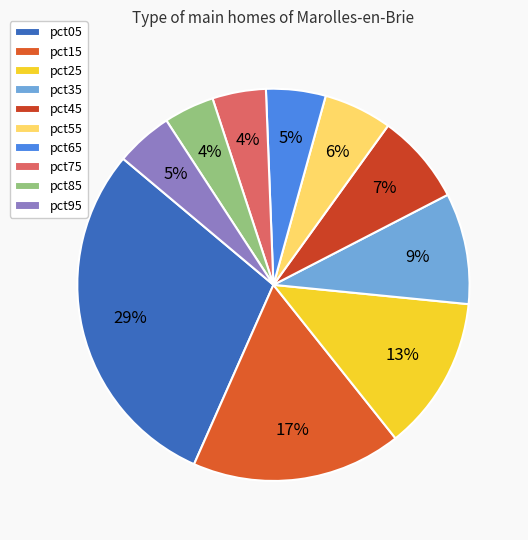

How many slices are in this pie chart?

10